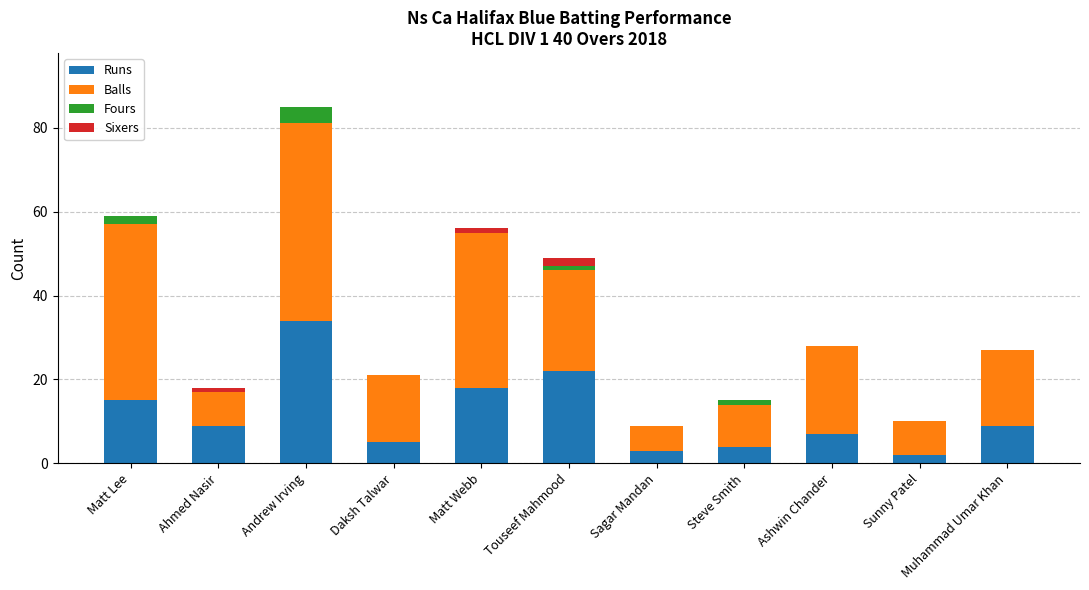

What is the maximum value for Runs?

34